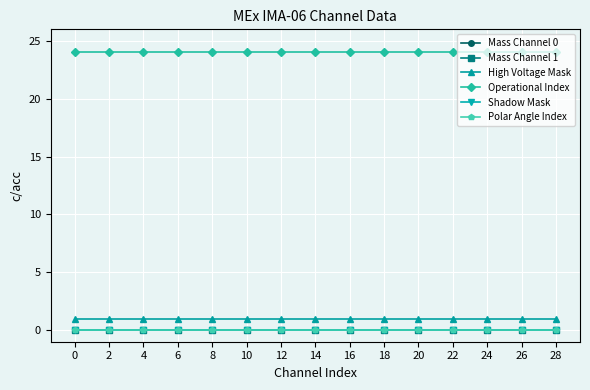

What is the total value across all series at 16?

25